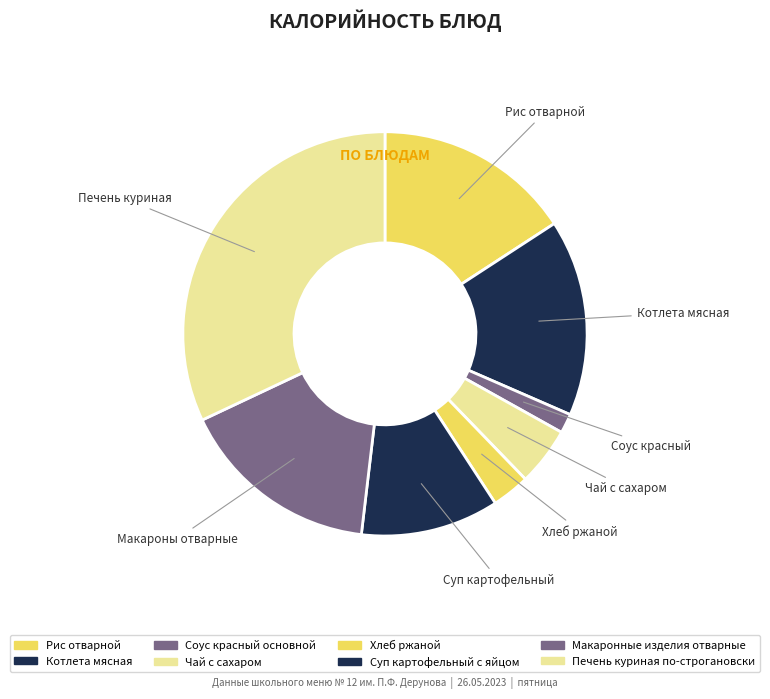

How many slices are in this pie chart?

8